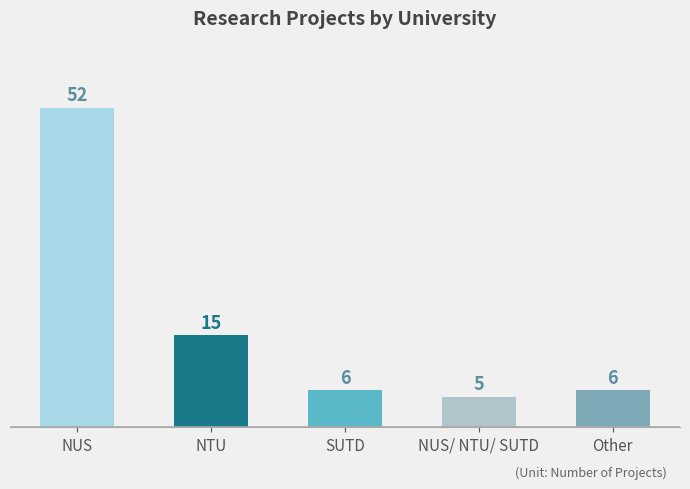

Reading left to right, list all the values displayed in this chart.

52	15	6	5	6